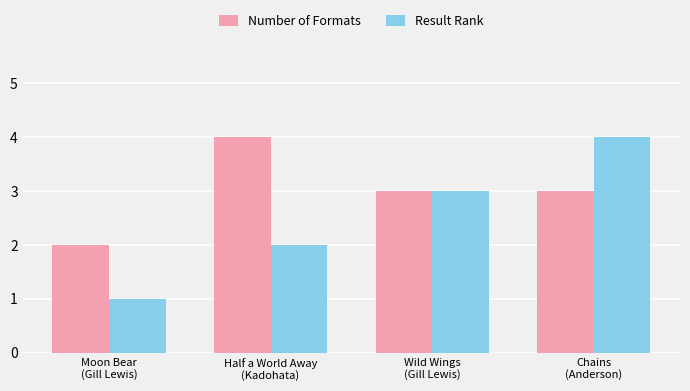

Which series has the widest spread of values?

Result Rank